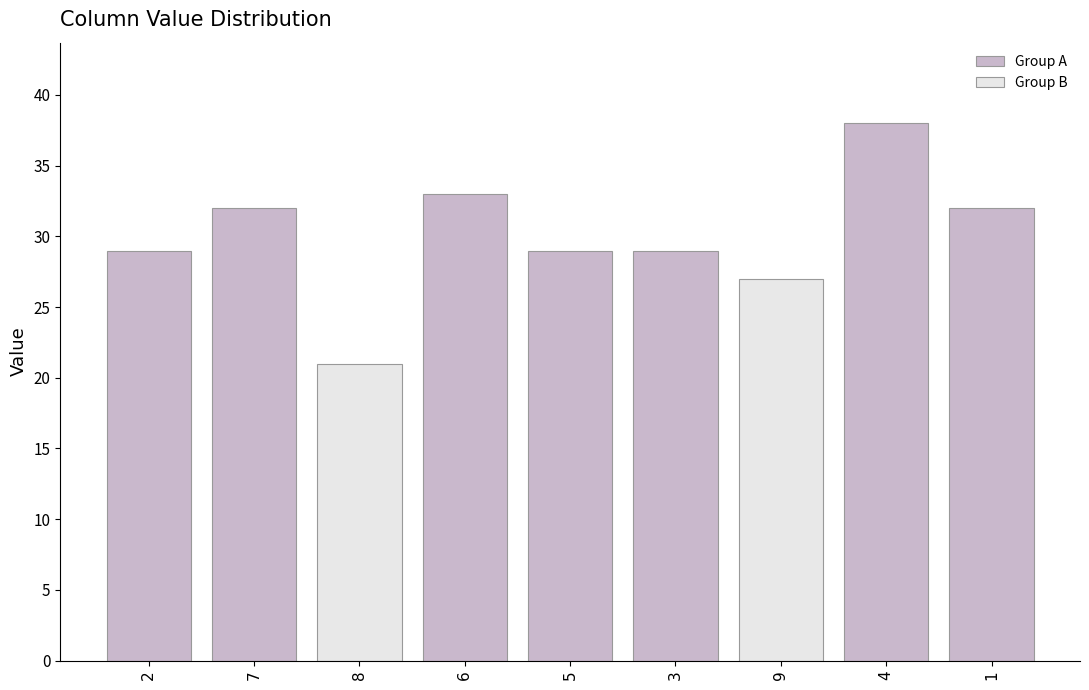

Does the chart contain stacked bars?

No